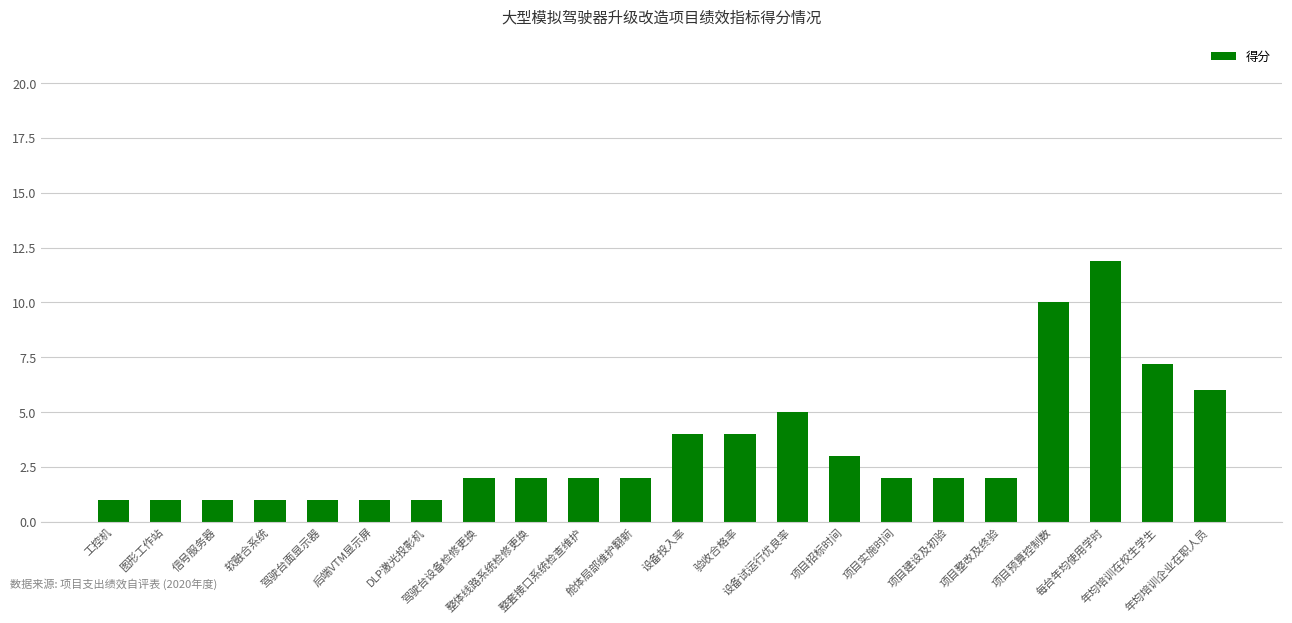

What is the smallest value displayed?

1.0